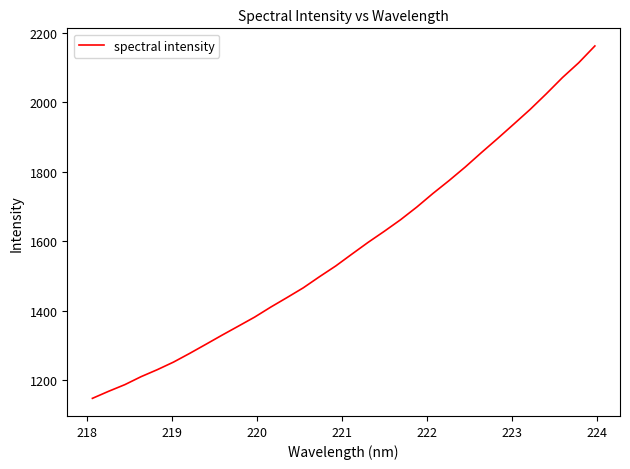

What is the smallest value displayed?

1147.0